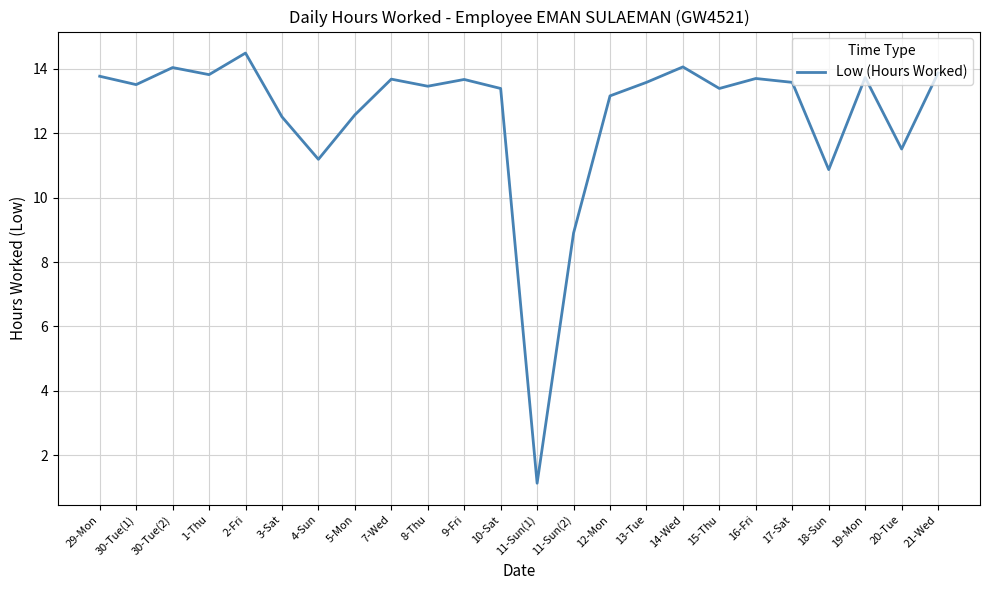

Where is the data nearest to the value 7?

11-Sun(2)